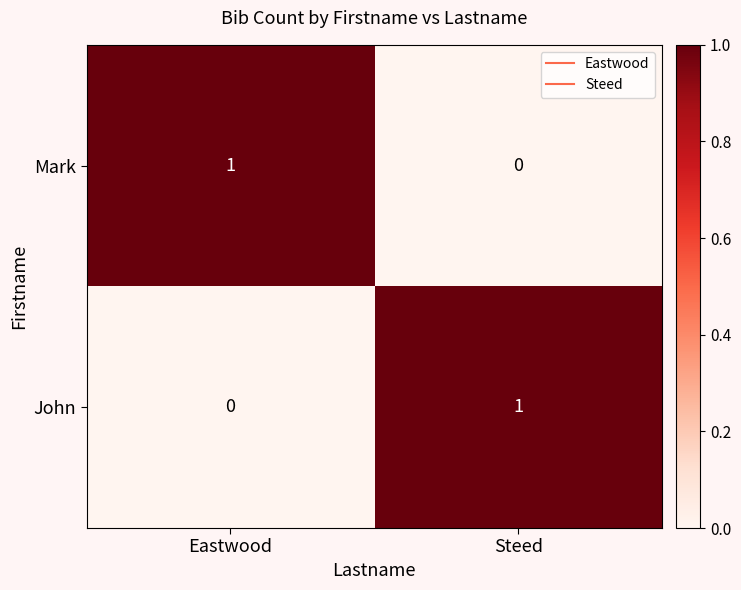

Is the value of Mark at Steed greater than the value of John at Steed?

No